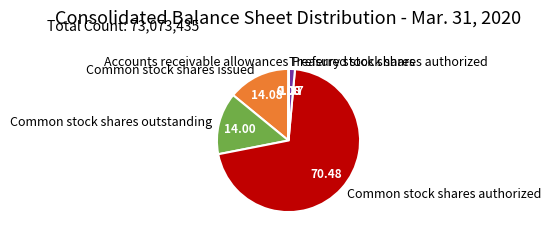

Does Common stock shares outstanding represent more than half of the total?

No